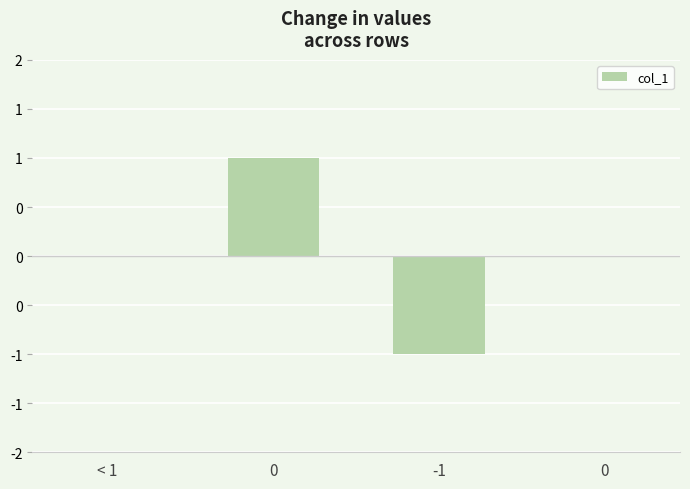

How many bars are there in total?

4